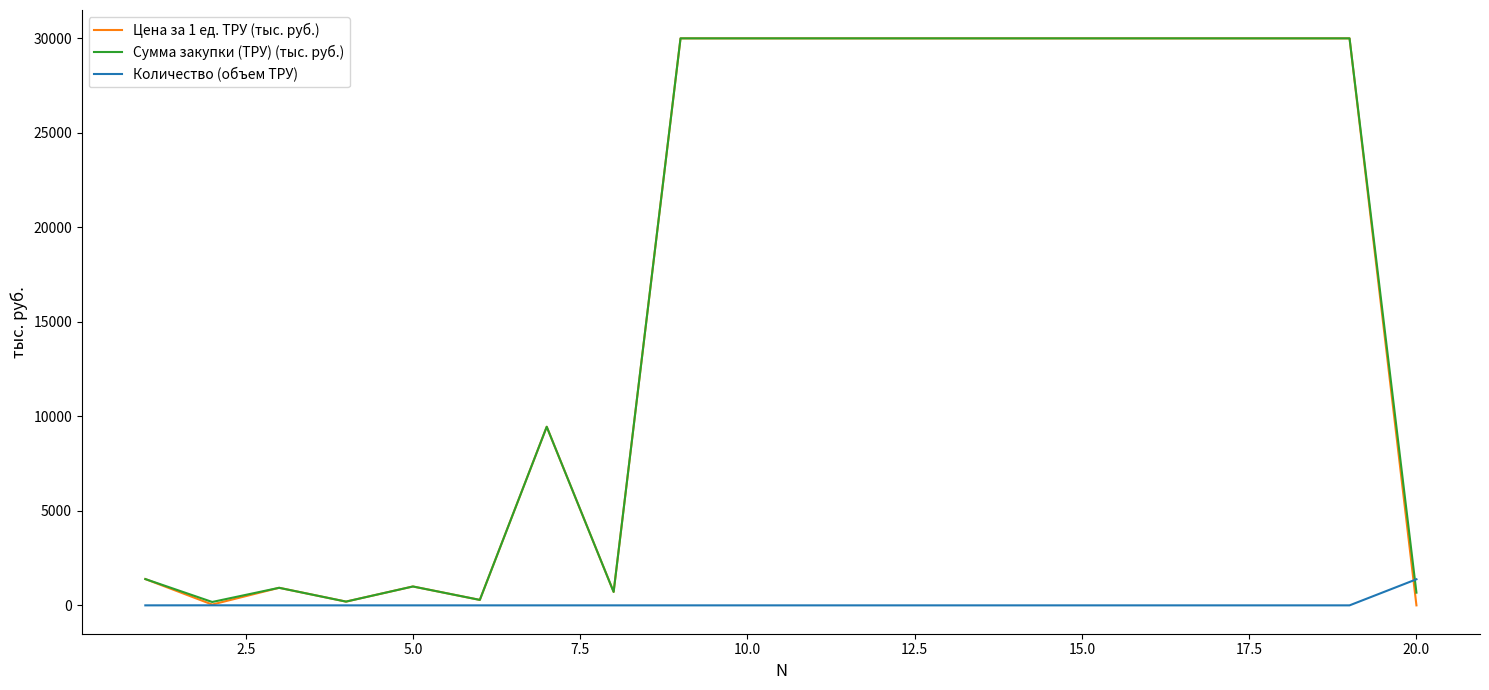

After their last crossing, which series has the higher values: Цена за 1 ед. ТРУ (тыс. руб.) or Количество (объем ТРУ)?

Количество (объем ТРУ)